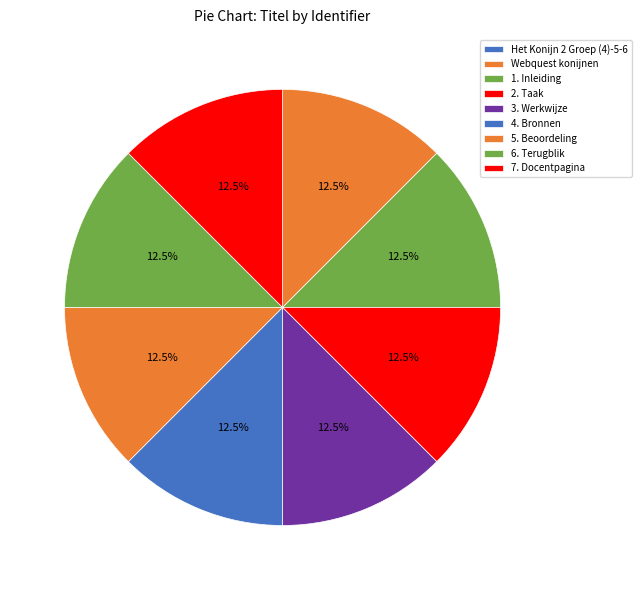

What is the ratio of the value at 1. Inleiding to the value at 6. Terugblik?

1.0